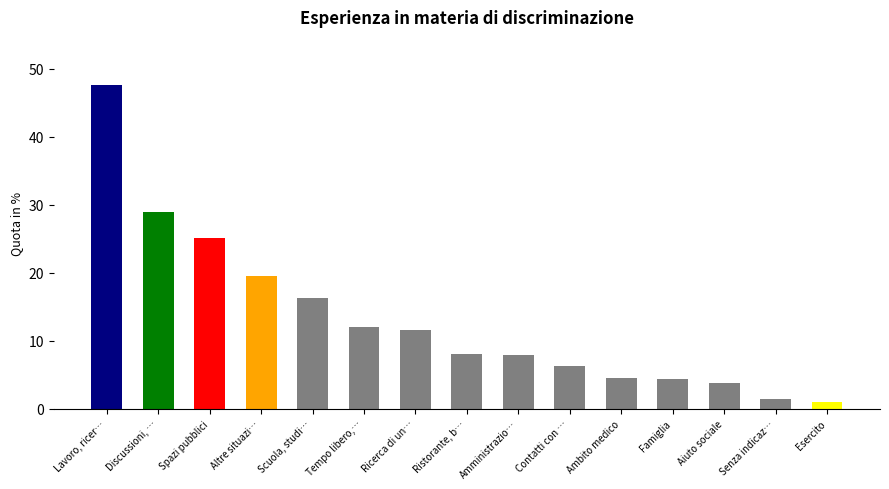

The chart shows a value of 3.9 at Aiuto sociale. True or false?

True